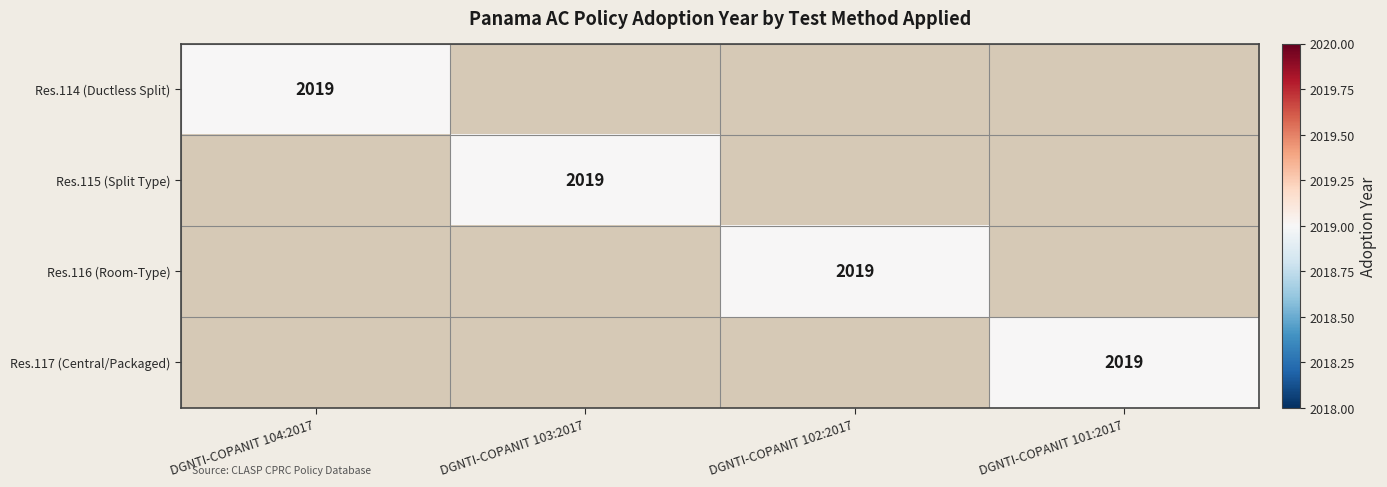

The value of Res.115 (Split Type) at DGNTI-COPANIT 103:2017 is 2019. True or false?

True